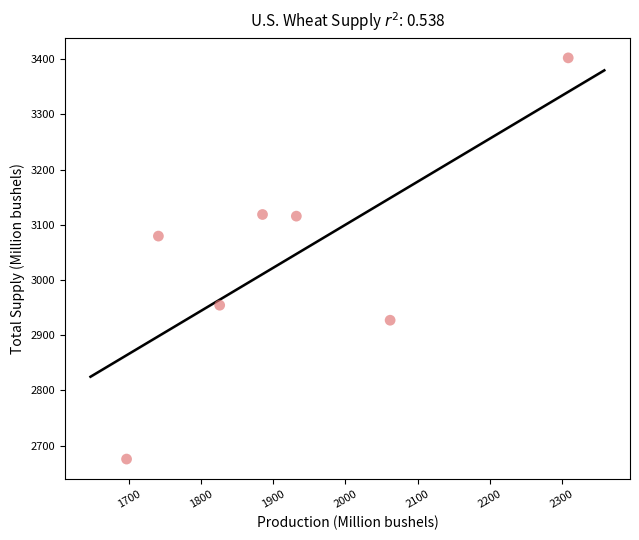

What Y value in the scatter plot is closest to 3038?

3079.5